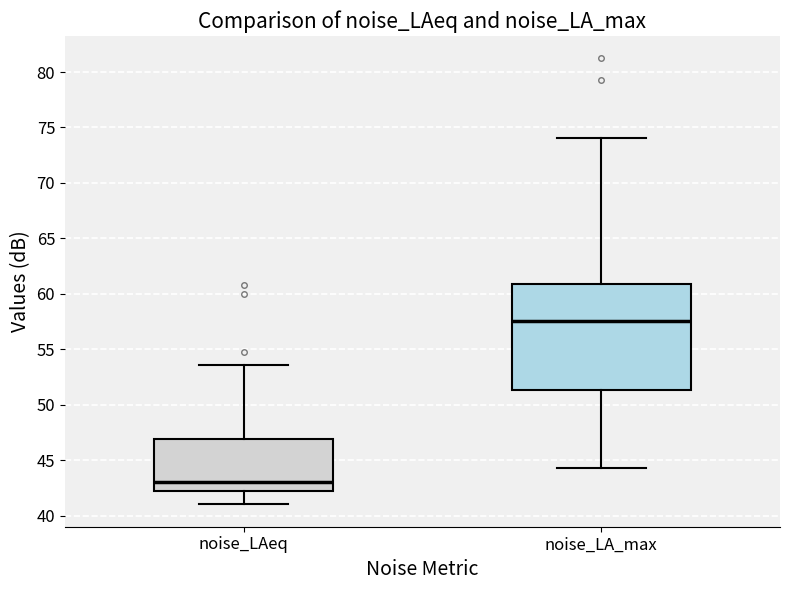

Which box is the tallest, from its lower edge to its upper edge?

noise_LA_max